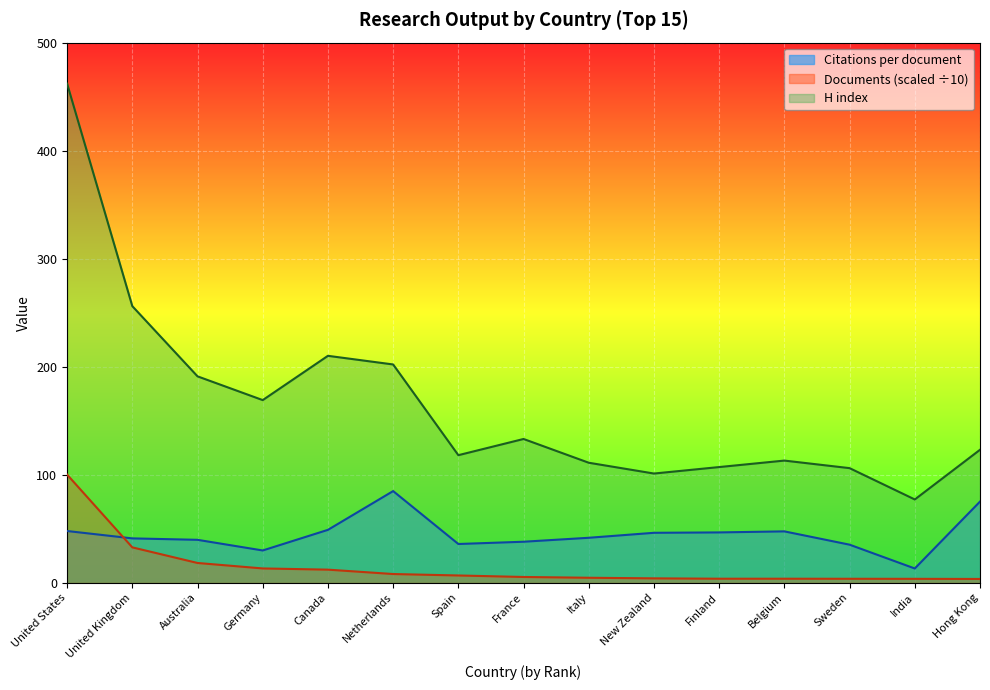

What is the difference between the second highest and minimum values in the Citations per document series?

62.0